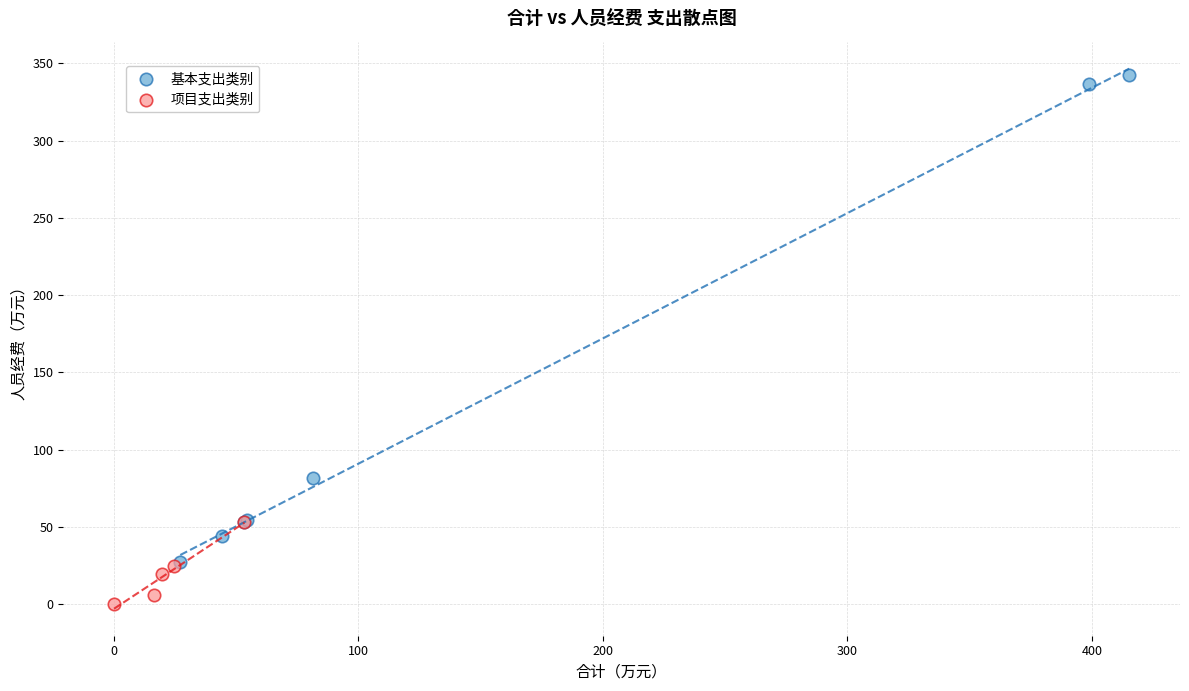

Which series contains the lowest Y value?

项目支出类别